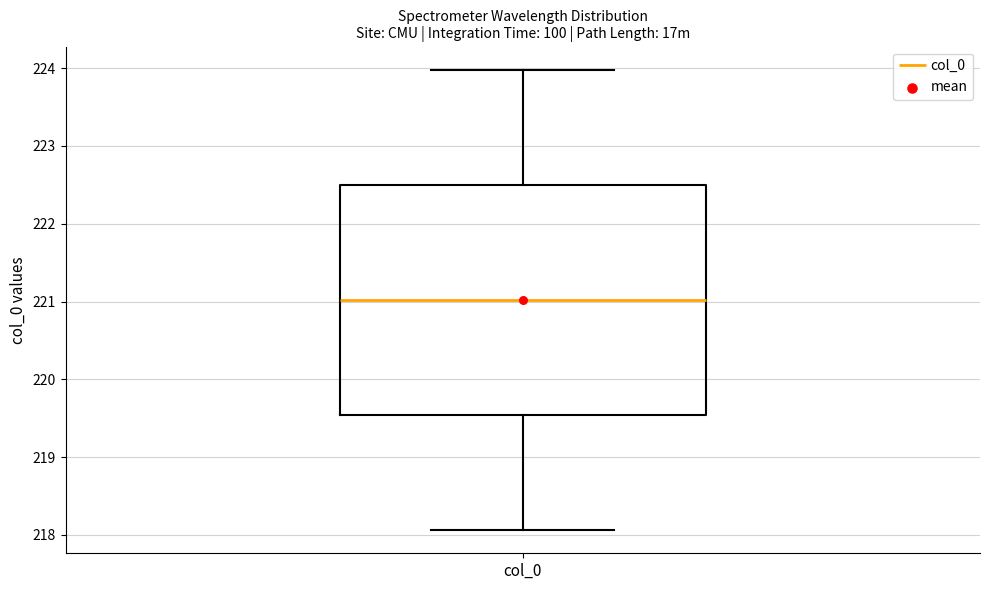

Transcribe this box plot: give where the median line is, the range the box spans, and where the two whiskers end, as read against the y-axis. The values are not printed on the chart, so give them approximately, as read against the axis.

median 221.0, box 219.5 to 222.5, whiskers 218.1 to 224.0